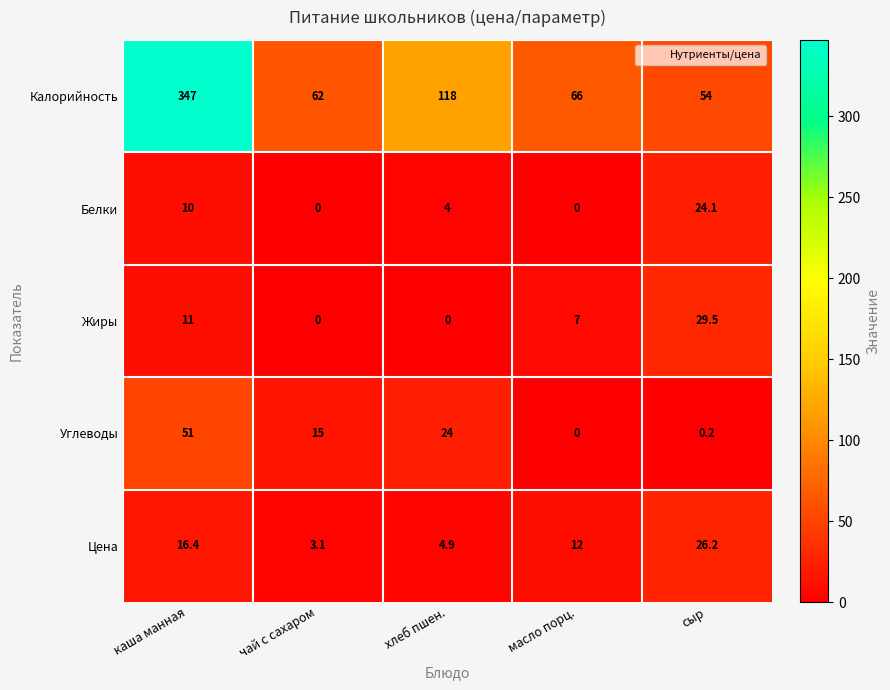

At which category is the sum across all series the highest?

каша манная